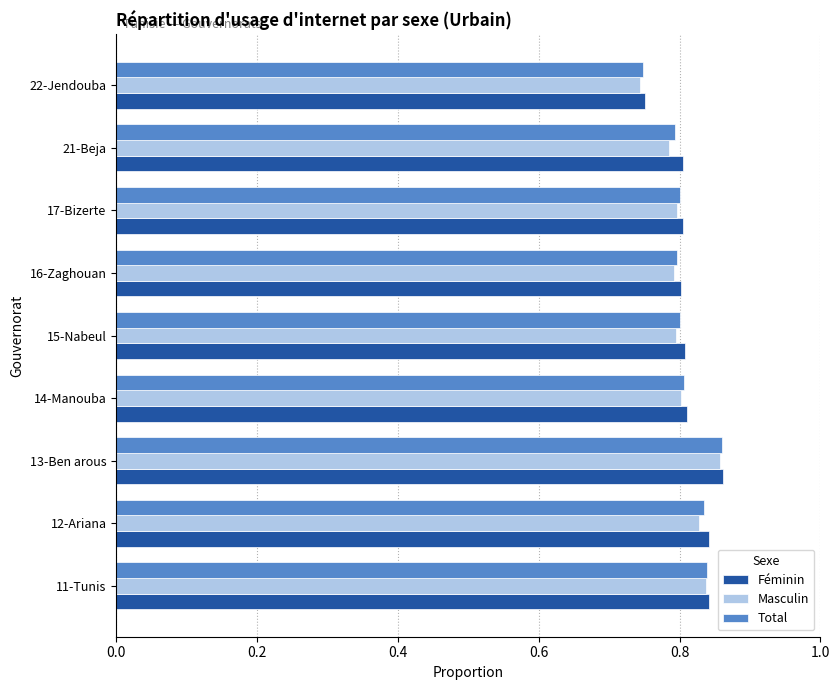

The value of Total at 11-Tunis is 0.8. True or false?

True